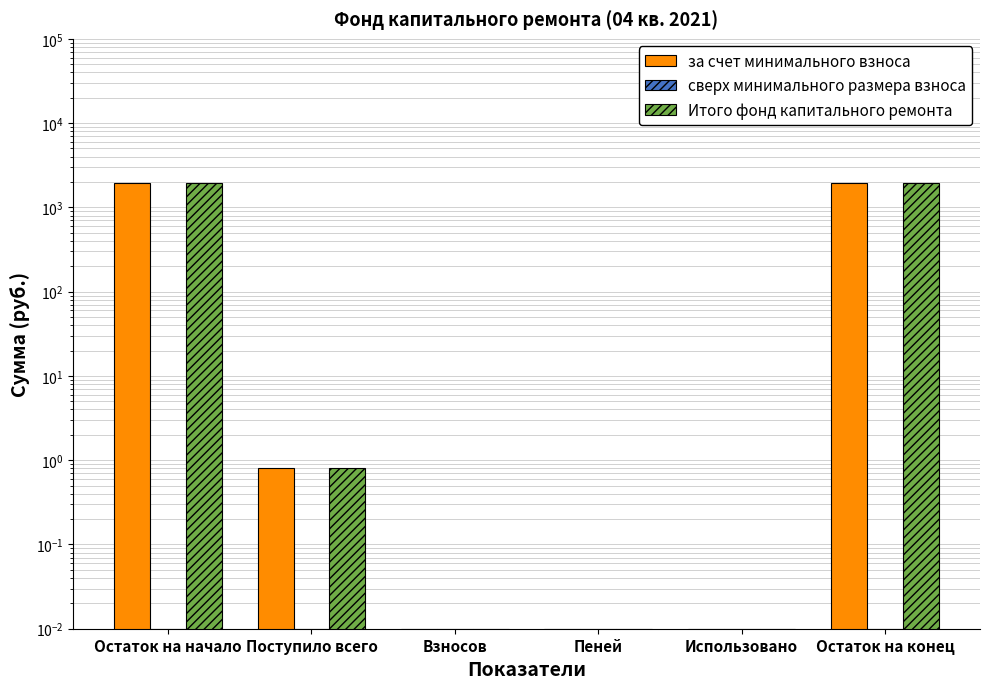

Reading left to right, transcribe all the data shown in this chart.

за счет минимального взноса: Остаток на начало=1965.3	Поступило всего=0.8	Взносов=0.0	Пеней=0.0	Использовано=0.0	Остаток на конец=1964.5
сверх минимального размера взноса: Остаток на начало=0.0	Поступило всего=0.0	Взносов=0.0	Пеней=0.0	Использовано=0.0	Остаток на конец=0.0
Итого фонд капитального ремонта: Остаток на начало=1965.3	Поступило всего=0.8	Взносов=0.0	Пеней=0.0	Использовано=0.0	Остаток на конец=1964.5